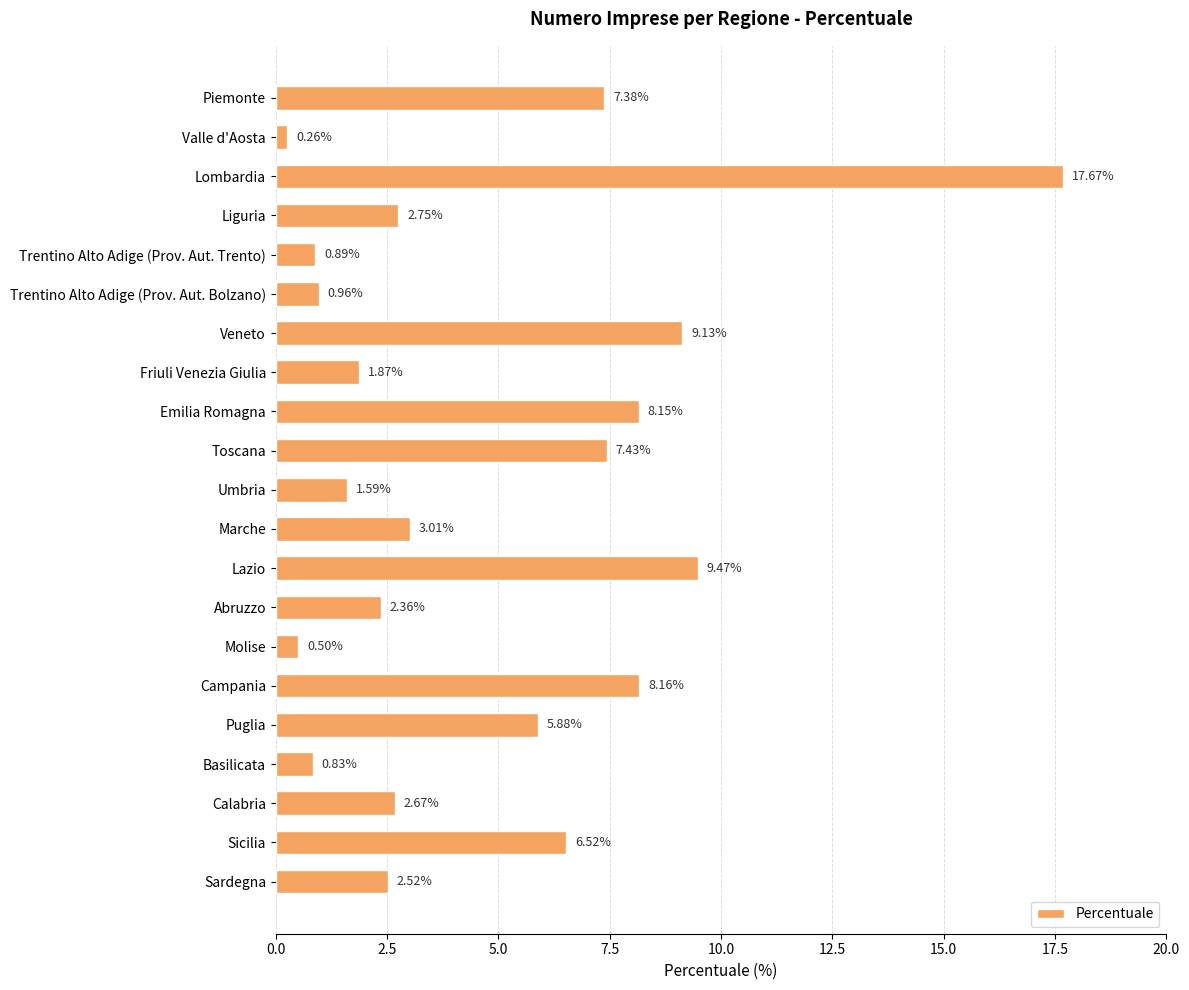

List the labels in order of value, smallest first.

Valle d'Aosta, Molise, Basilicata, Trentino Alto Adige (Prov. Aut. Trento), Trentino Alto Adige (Prov. Aut. Bolzano), Umbria, Friuli Venezia Giulia, Abruzzo, Sardegna, Calabria, Liguria, Marche, Puglia, Sicilia, Piemonte, Toscana, Emilia Romagna, Campania, Veneto, Lazio, Lombardia